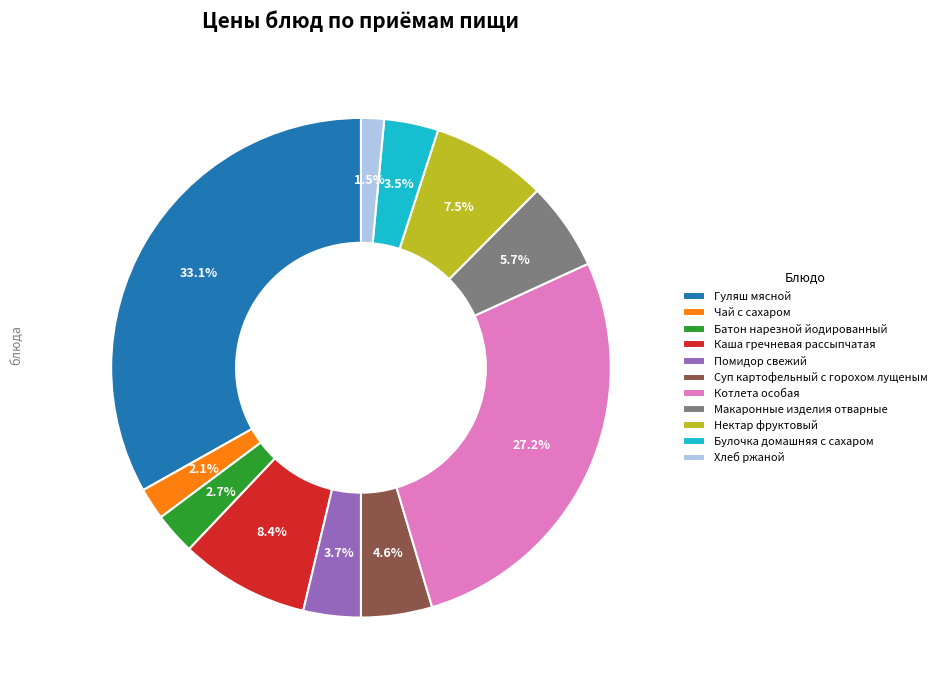

How many segments does this pie chart have?

11